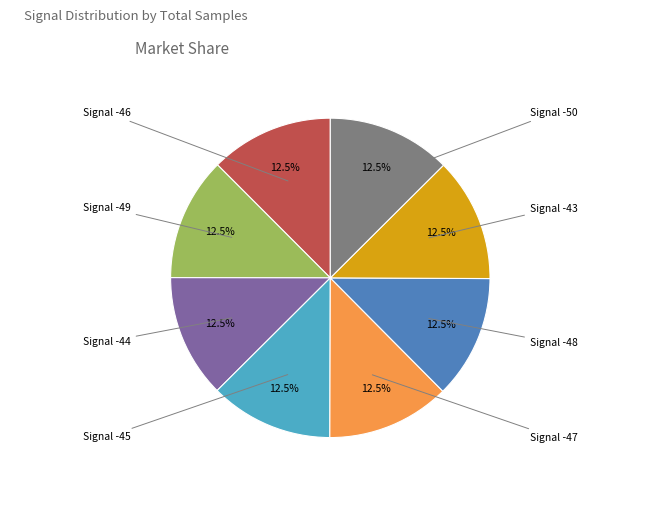

Is there a majority slice in this chart?

No